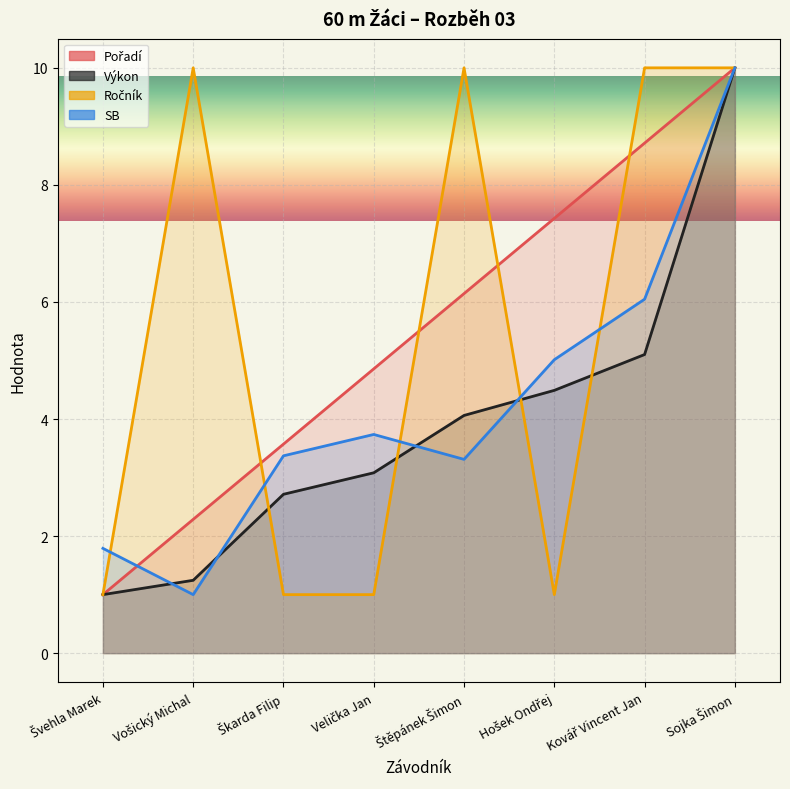

True or false: Výkon and Pořadí intersect in this chart.

False